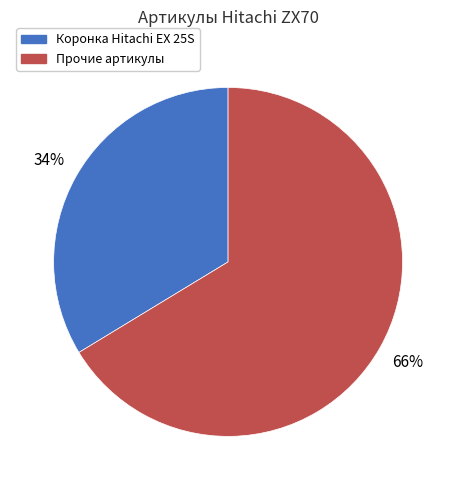

Is there a majority slice in this chart?

Yes